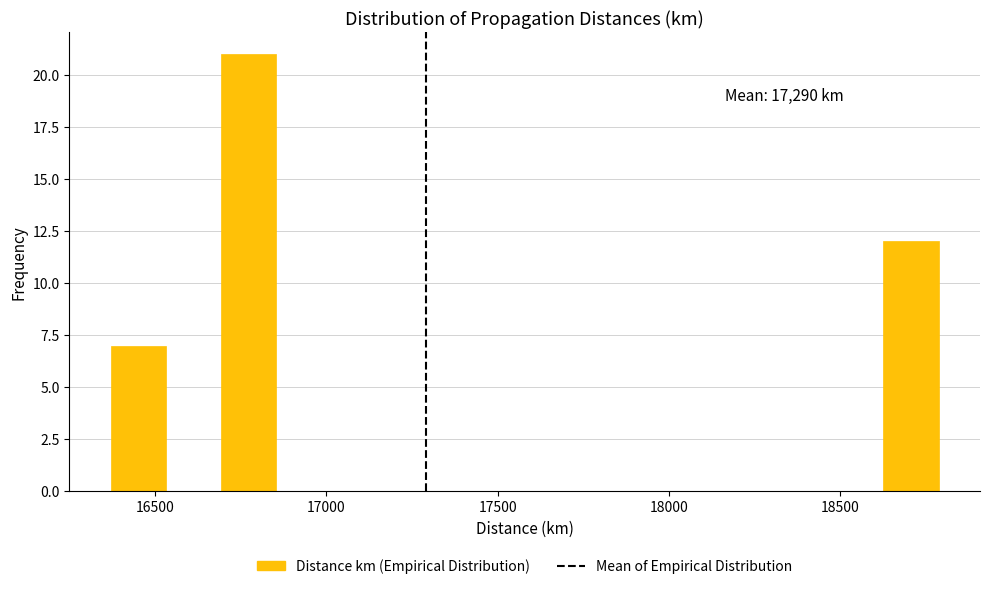

Around what value on the x-axis is the tallest bar? Give the approximate position of its centre, as read against the axis.

16750